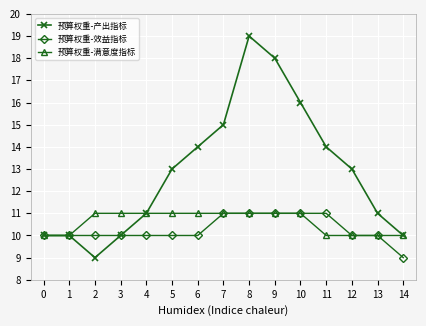

Between 4 and 8, which series saw the biggest shift?

预算权重-产出指标